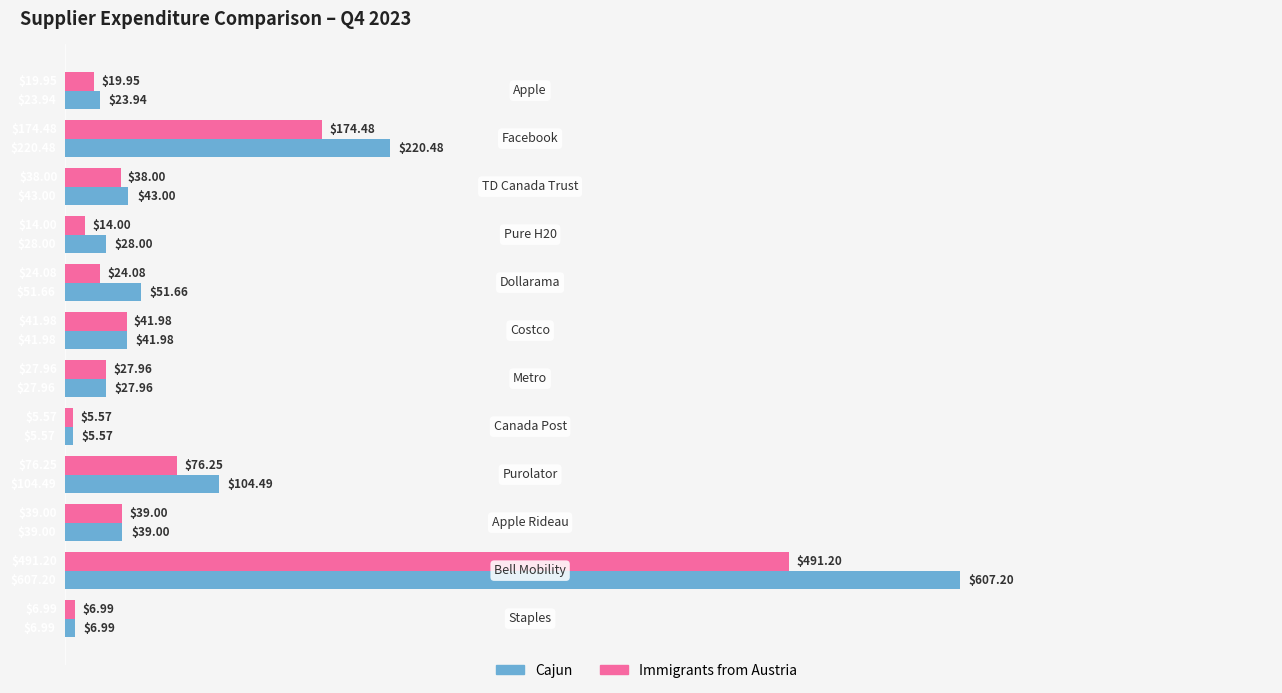

What is the difference between the maximum and minimum values in the Immigrants from Austria series?

485.6